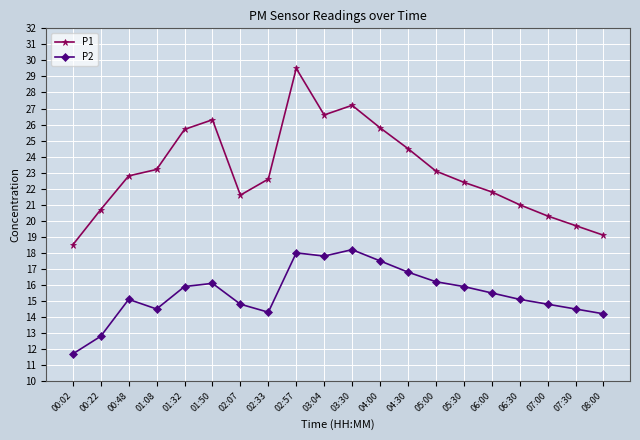

At 00:48, list the series in order from smallest to largest.

P2, P1